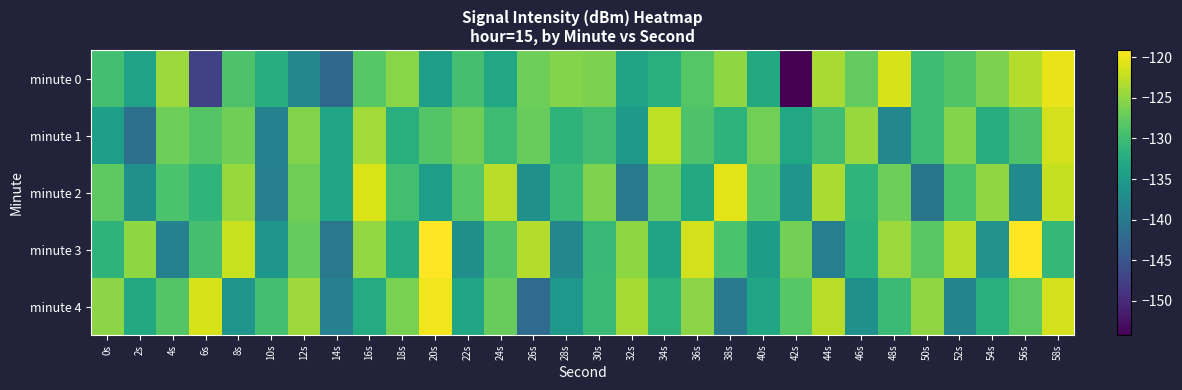

Reading left to right, what are all the values shown in this chart?

minute 0: 0s=-129.7	2s=-134.0	4s=-124.5	6s=-147.3	8s=-129.0	10s=-132.4	12s=-137.9	14s=-142.4	16s=-128.2	18s=-125.3	20s=-134.7	22s=-129.4	24s=-133.4	26s=-126.8	28s=-125.6	30s=-126.1	32s=-133.7	34s=-132.0	36s=-128.4	38s=-125.1	40s=-132.9	42s=-154.2	44s=-123.7	46s=-127.6	48s=-121.3	50s=-130.0	52s=-128.7	54s=-126.0	56s=-123.2	58s=-120.3
minute 1: 0s=-134.5	2s=-141.2	4s=-126.8	6s=-128.5	8s=-126.7	10s=-138.8	12s=-125.7	14s=-133.4	16s=-124.0	18s=-132.1	20s=-128.5	22s=-126.7	24s=-130.2	26s=-127.3	28s=-131.5	30s=-129.9	32s=-135.2	34s=-122.5	36s=-128.9	38s=-131.6	40s=-126.5	42s=-133.2	44s=-129.9	46s=-124.6	48s=-137.9	50s=-130.1	52s=-125.7	54s=-132.3	56s=-128.9	58s=-121.6
minute 2: 0s=-127.9	2s=-136.5	4s=-129.0	6s=-131.2	8s=-124.6	10s=-138.9	12s=-126.8	14s=-133.5	16s=-121.1	18s=-129.8	20s=-134.6	22s=-128.2	24s=-122.9	26s=-136.6	28s=-130.2	30s=-125.9	32s=-139.6	34s=-127.2	36s=-132.9	38s=-120.6	40s=-128.2	42s=-135.9	44s=-123.6	46s=-131.2	48s=-126.9	50s=-140.6	52s=-129.2	54s=-124.9	56s=-137.6	58s=-122.2
minute 3: 0s=-131.5	2s=-125.1	4s=-138.8	6s=-129.5	8s=-122.1	10s=-135.8	12s=-127.5	14s=-140.1	16s=-124.8	18s=-132.5	20s=-119.1	22s=-136.8	24s=-128.5	26s=-123.1	28s=-137.8	30s=-130.5	32s=-125.1	34s=-133.8	36s=-121.5	38s=-129.1	40s=-134.8	42s=-126.5	44s=-139.1	46s=-131.8	48s=-124.5	50s=-128.1	52s=-122.8	54s=-136.5	56s=-119.1	58s=-130.8
minute 4: 0s=-125.2	2s=-132.9	4s=-128.6	6s=-121.2	8s=-135.9	10s=-129.6	12s=-124.2	14s=-138.9	16s=-132.6	18s=-126.2	20s=-119.9	22s=-133.6	24s=-127.2	26s=-141.9	28s=-135.6	30s=-130.2	32s=-123.9	34s=-131.6	36s=-125.2	38s=-139.9	40s=-133.6	42s=-128.2	44s=-122.9	46s=-136.6	48s=-130.2	50s=-124.9	52s=-138.6	54s=-132.2	56s=-127.9	58s=-121.6